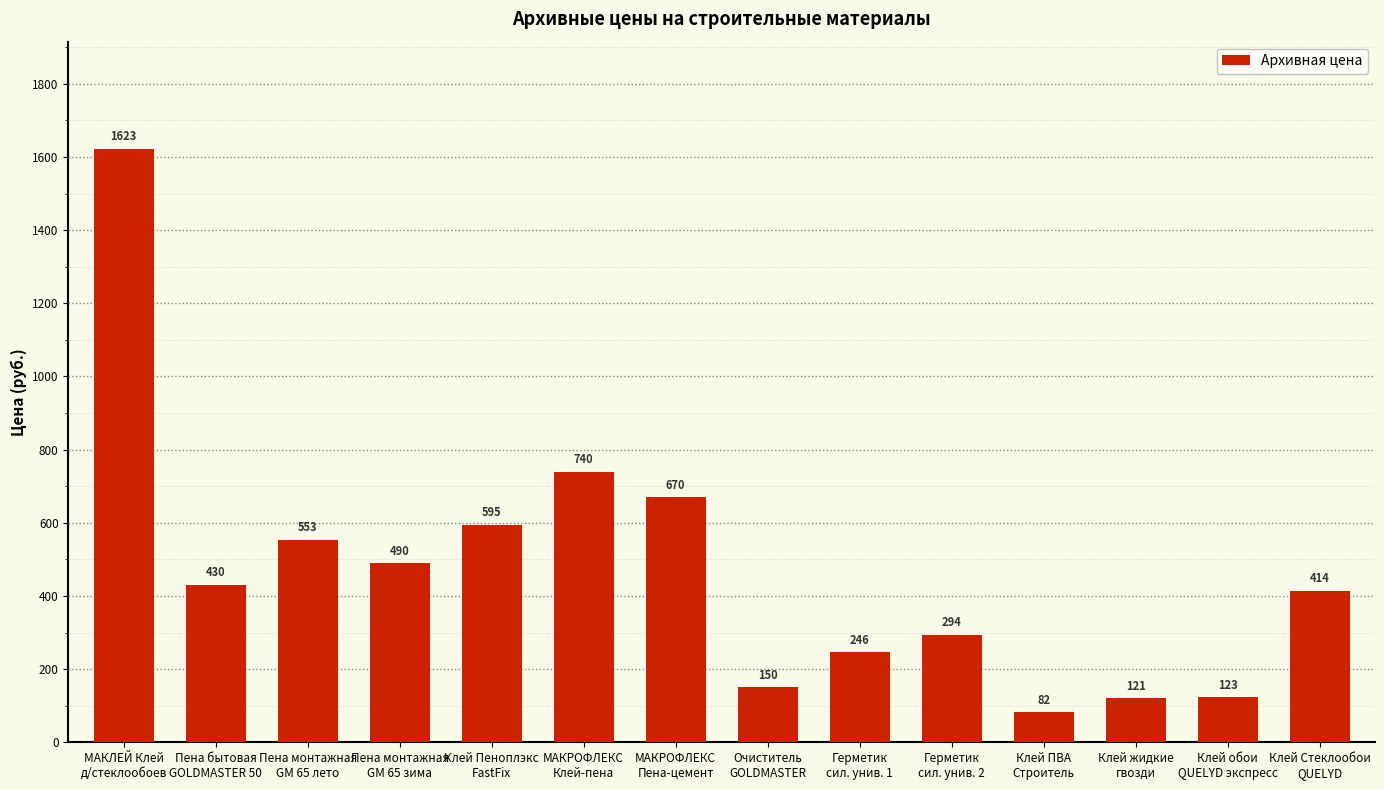

Rank the categories by value from lowest to highest.

Клей ПВА
Строитель, Клей жидкие
гвозди, Клей обои
QUELYD экспресс, Очиститель
GOLDMASTER, Герметик
сил. унив. 1, Герметик
сил. унив. 2, Клей Стеклообои
QUELYD, Пена бытовая
GOLDMASTER 50, Пена монтажная
GM 65 зима, Пена монтажная
GM 65 лето, Клей Пеноплэкс
FastFix, МАКРОФЛЕКС
Пена-цемент, МАКРОФЛЕКС
Клей-пена, МАКЛЕЙ Клей
д/стеклообоев